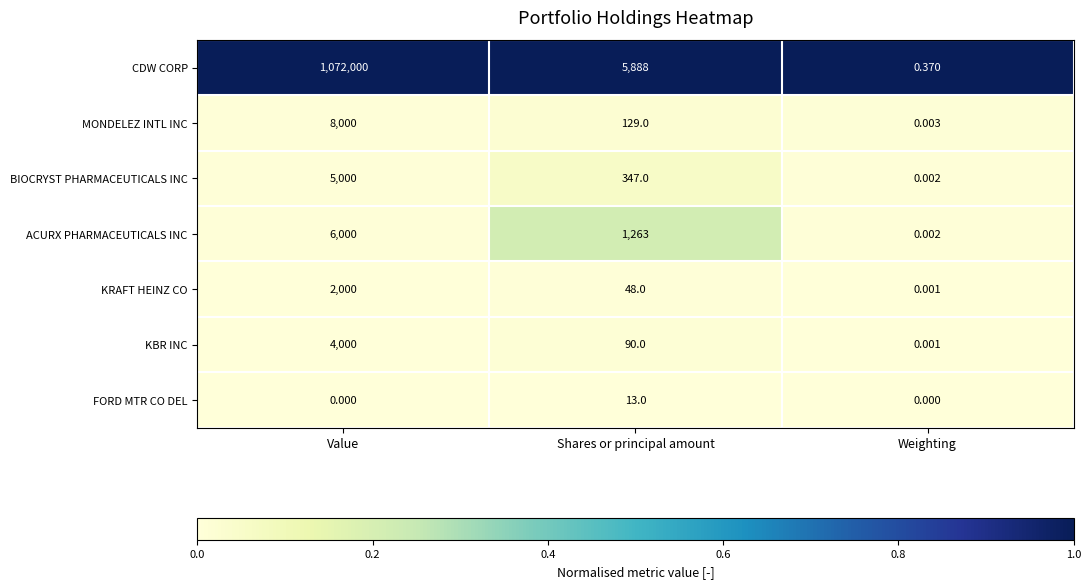

Which series has the largest total across all categories?

CDW CORP